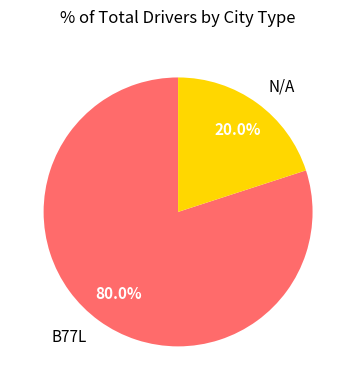

How much of the chart is everything except N/A?

80.0%